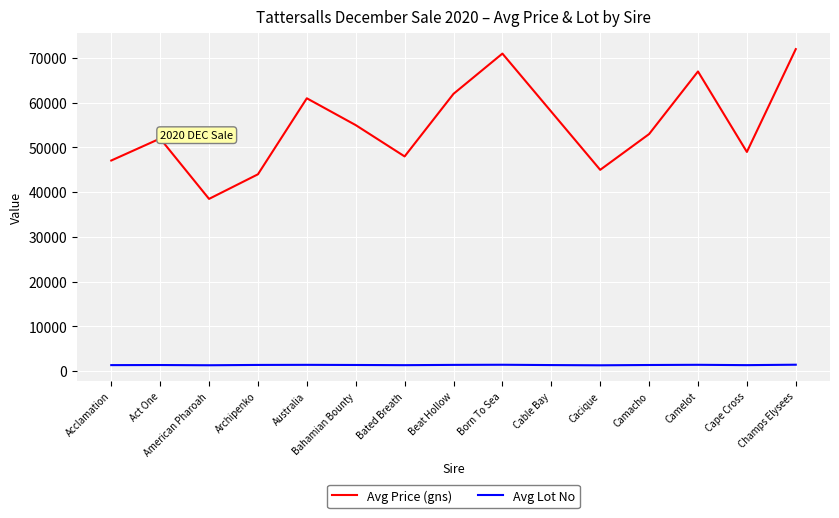

At which category does Avg Price (gns) reach its first local valley?

American Pharoah